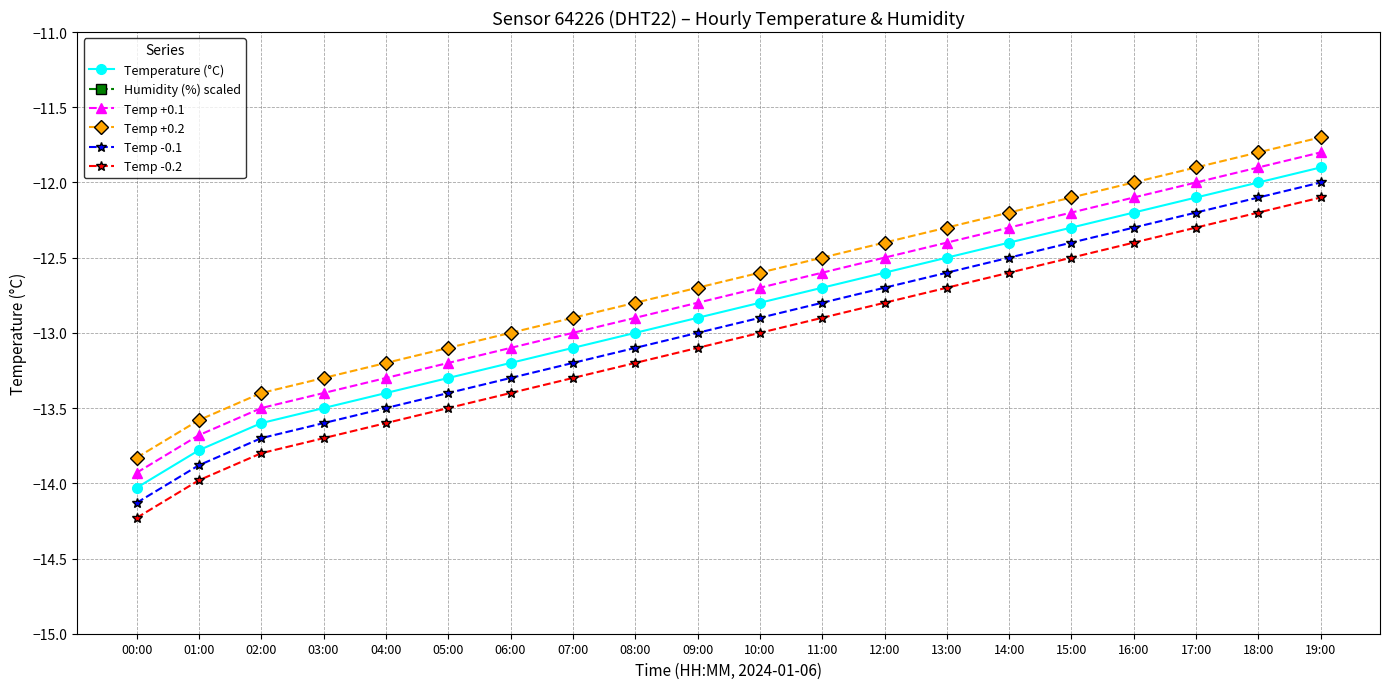

Rank the series at 06:00 from highest to lowest value.

Humidity (%) scaled, Temp +0.2, Temp +0.1, Temperature (°C), Temp -0.1, Temp -0.2